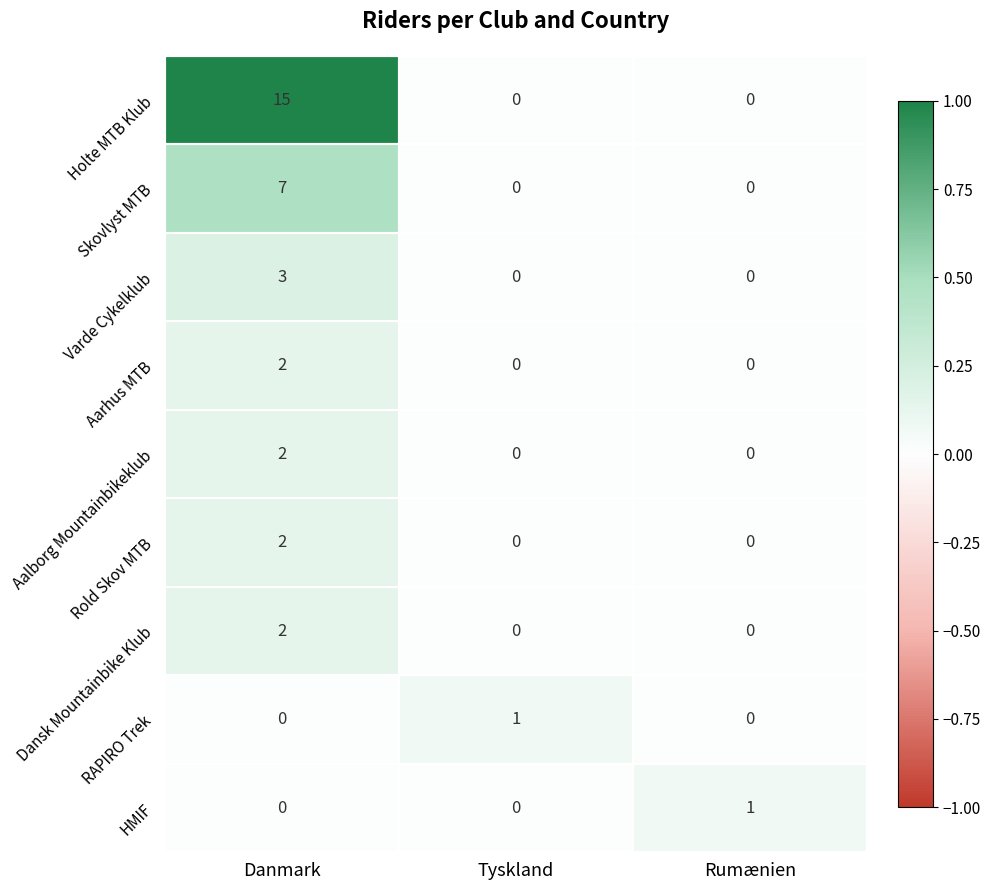

What is the difference between the highest and lowest values at Danmark?

15